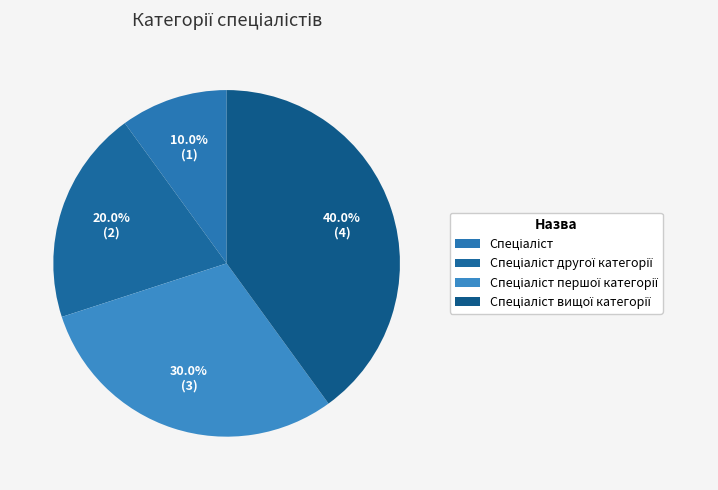

The Спеціаліст першої категорії slice represents 37% of the pie. True or false?

False